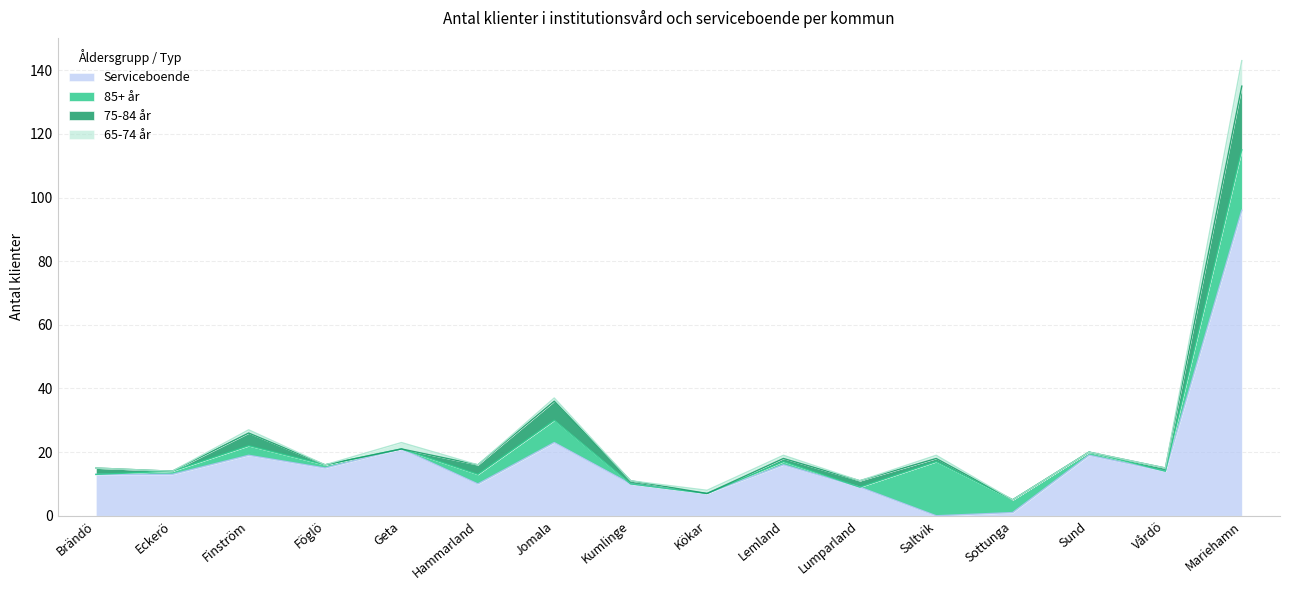

Which series ends up on top after the final intersection of Serviceboende and 85+ år?

Serviceboende